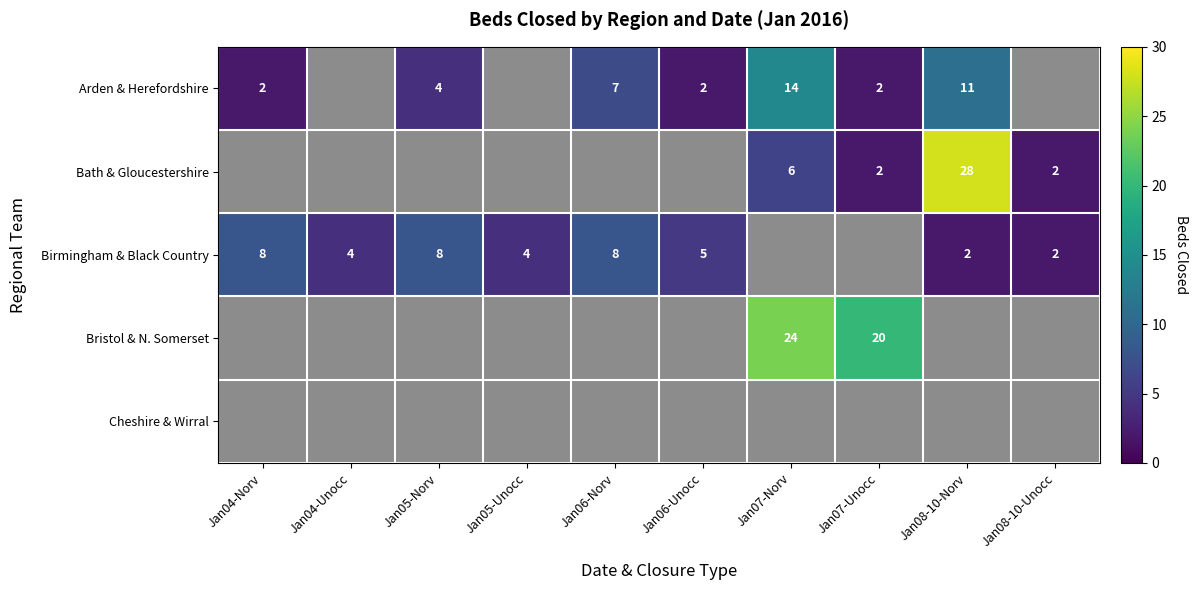

True or false: Arden & Herefordshire has a value of 7 at Jan06-Norv.

True